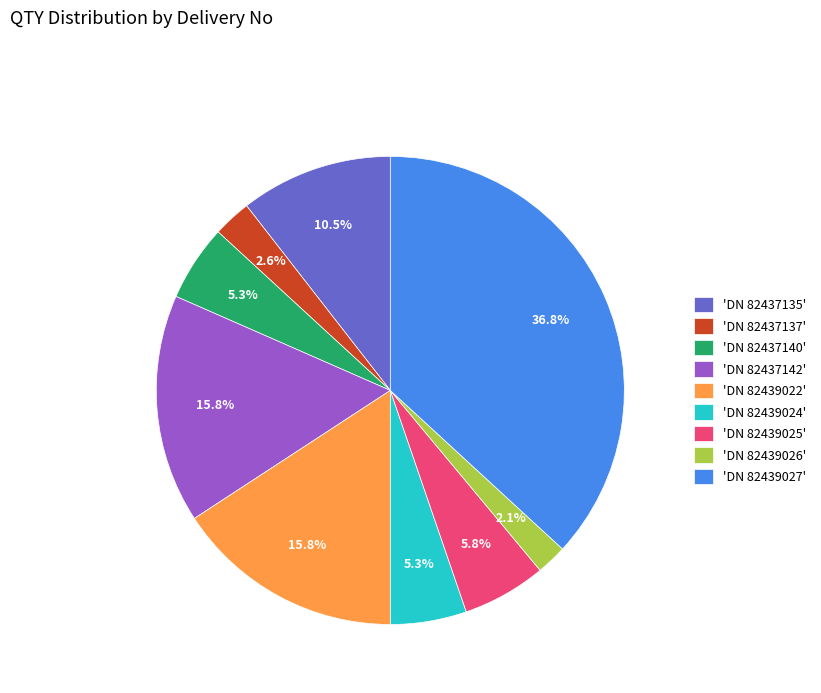

What is the smallest slice in the pie chart?

'DN 82439026'